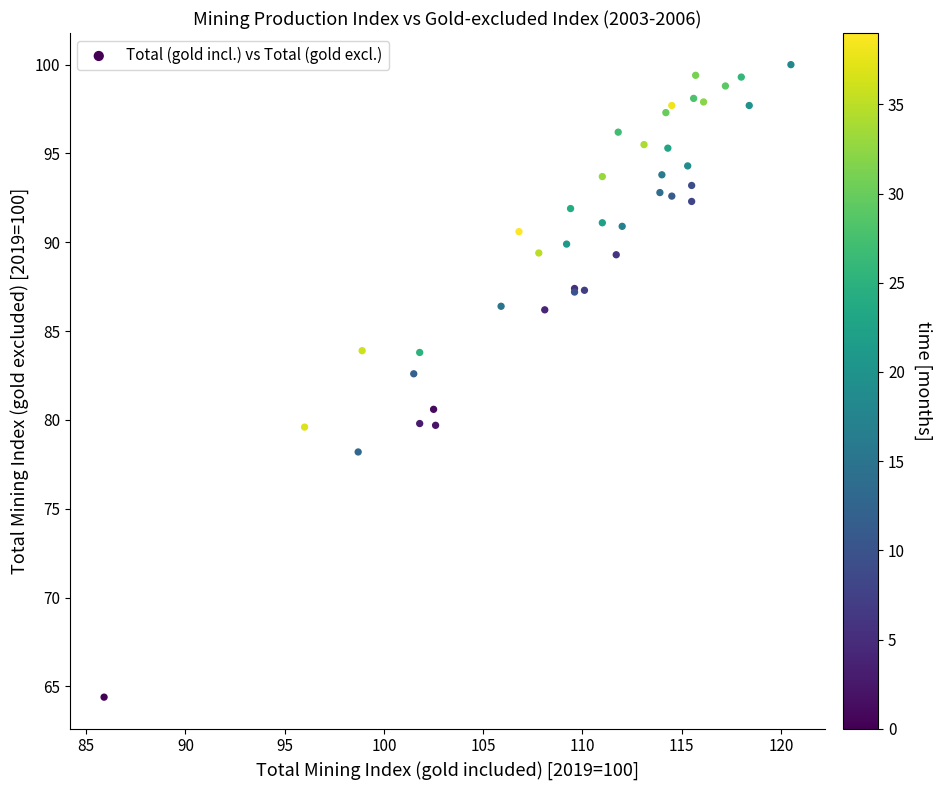

What Y value in the scatter plot is closest to 82?

82.6